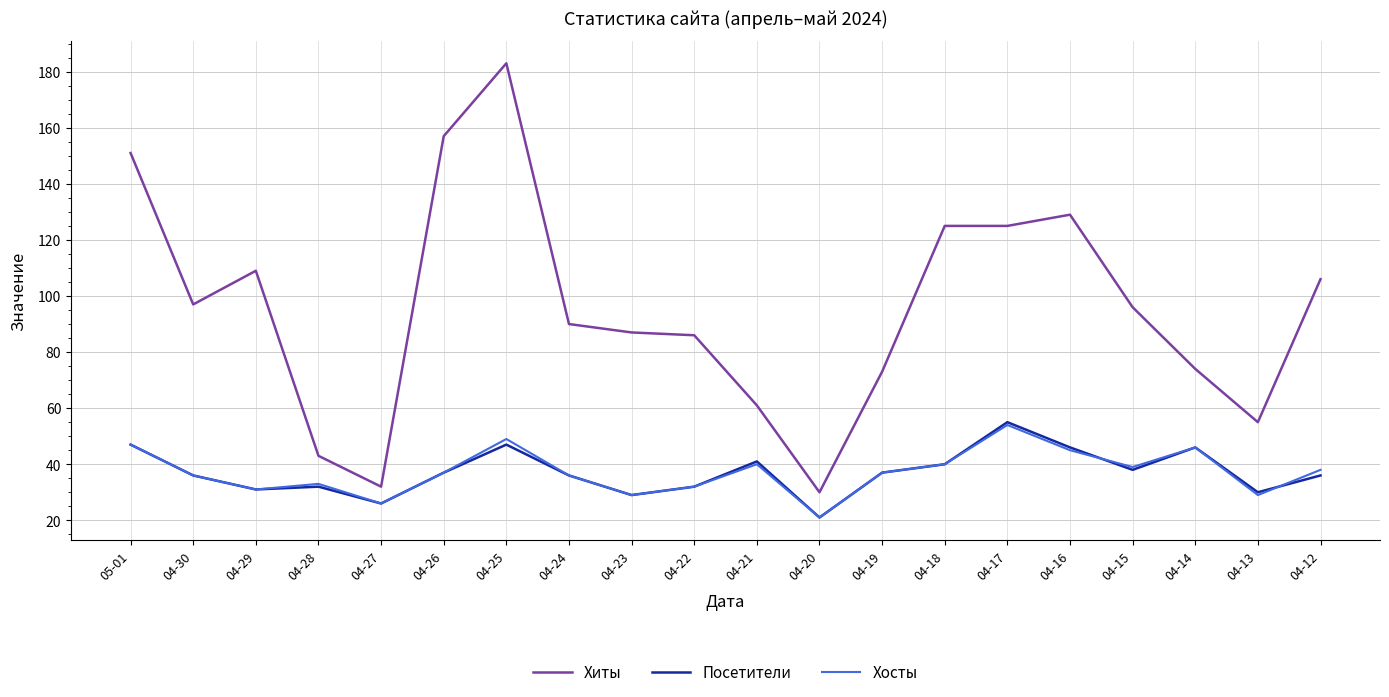

What are all the series names shown in the legend?

Хиты, Посетители, Хосты